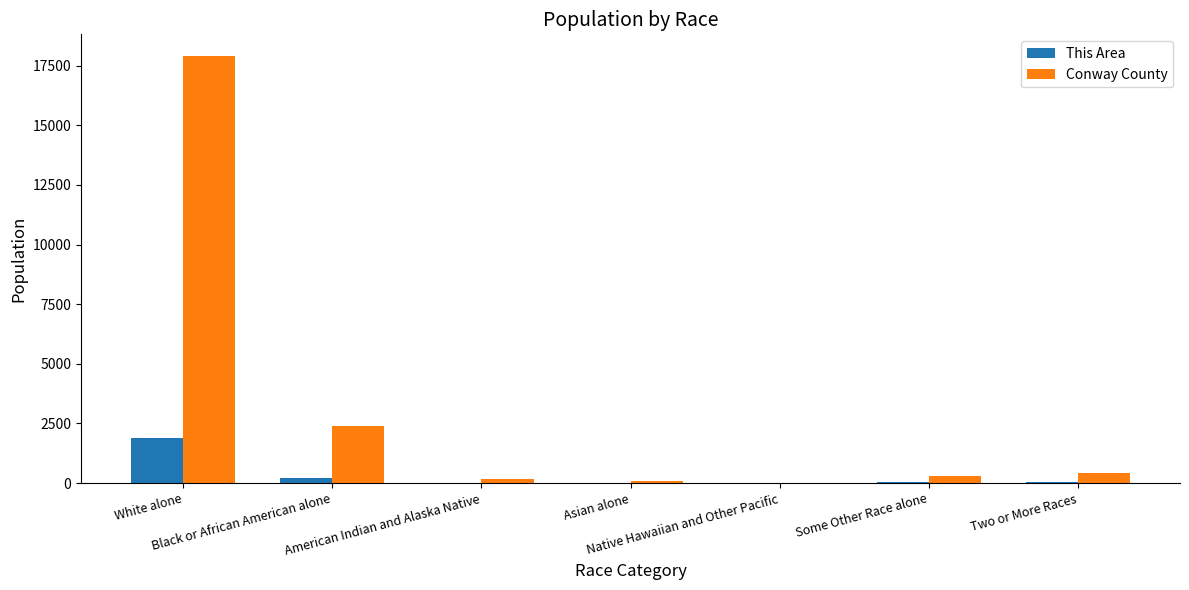

At which label is Conway County closest to 8960?

Black or African American alone